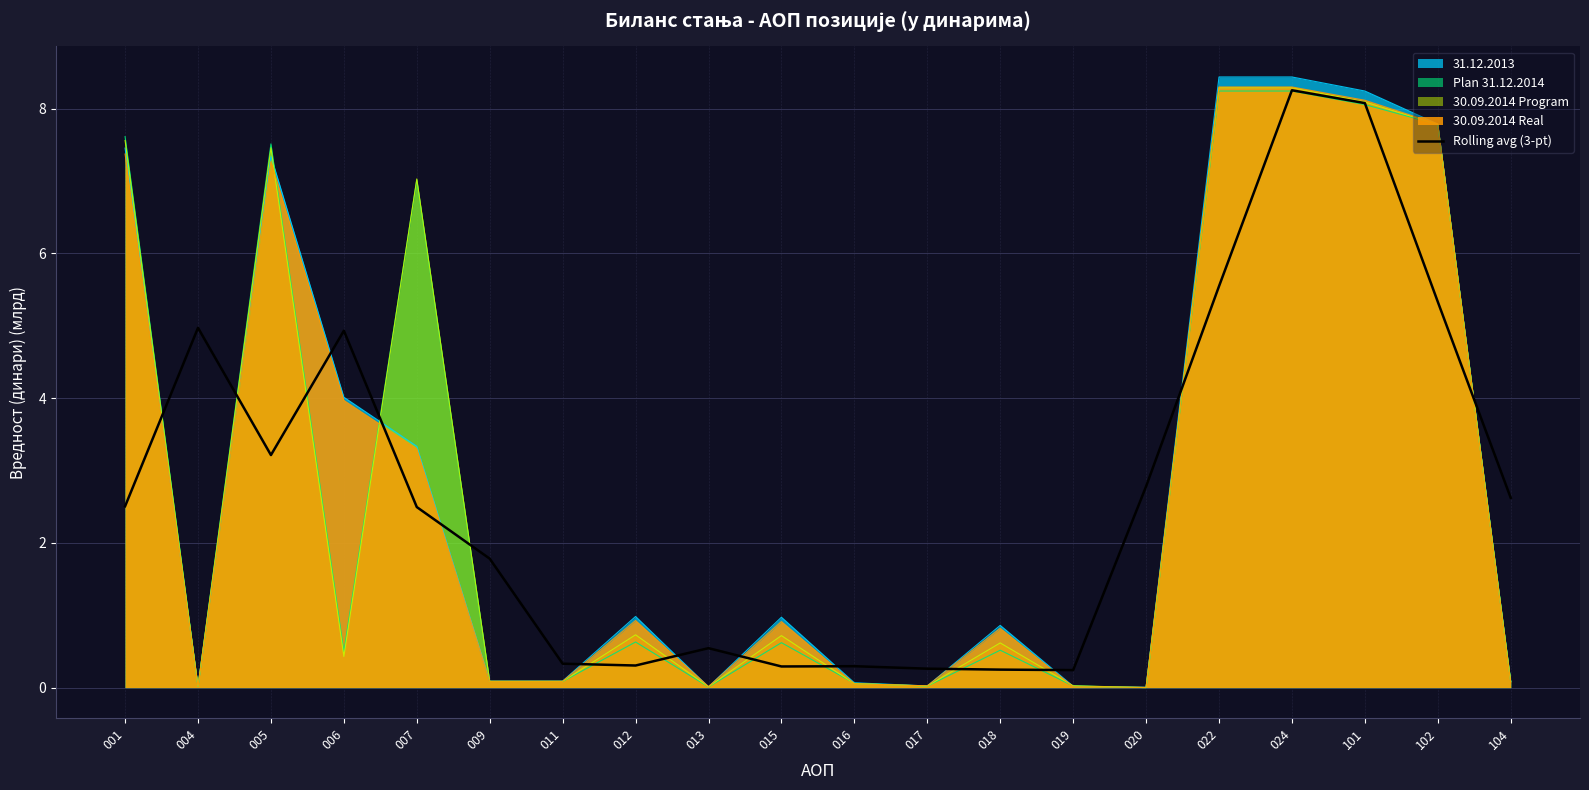

Which label corresponds to the largest value in the chart?

024